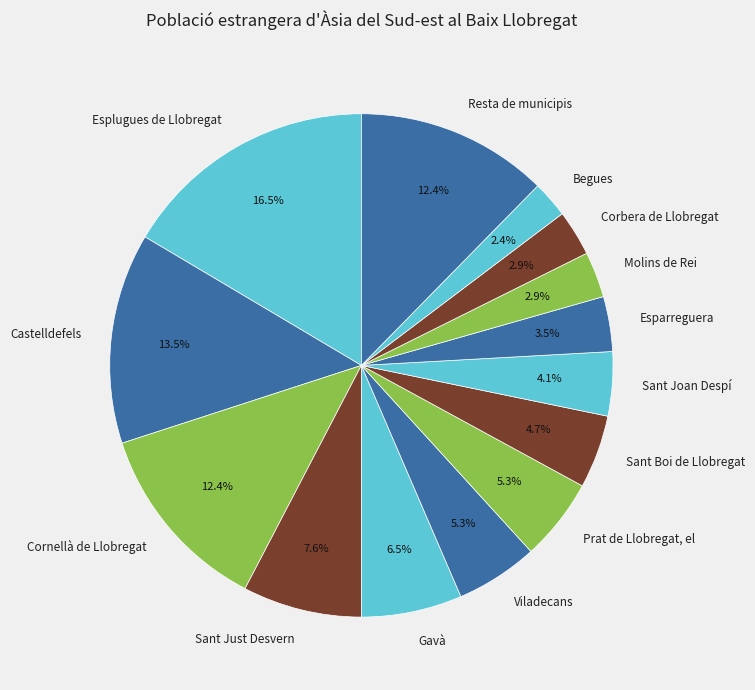

What is the ratio of the value at Sant Joan Despí to the value at Molins de Rei?

1.4